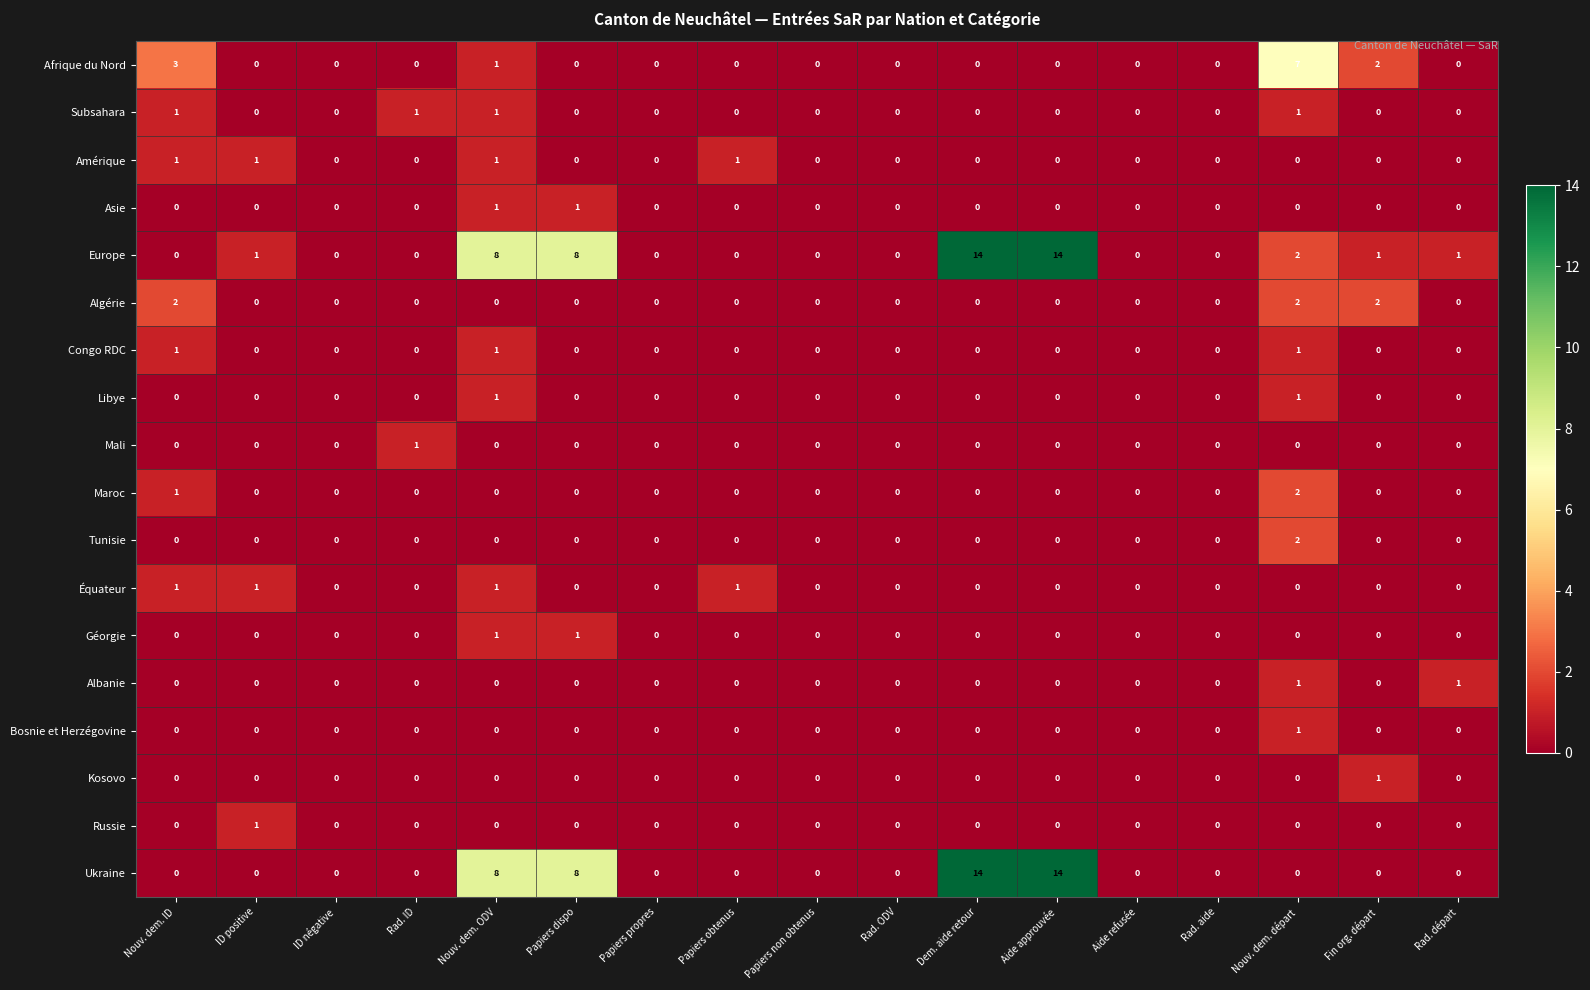

Is the value of Bosnie et Herzégovine at Papiers propres greater than the value of Asie at Nouv. dem. ODV?

No